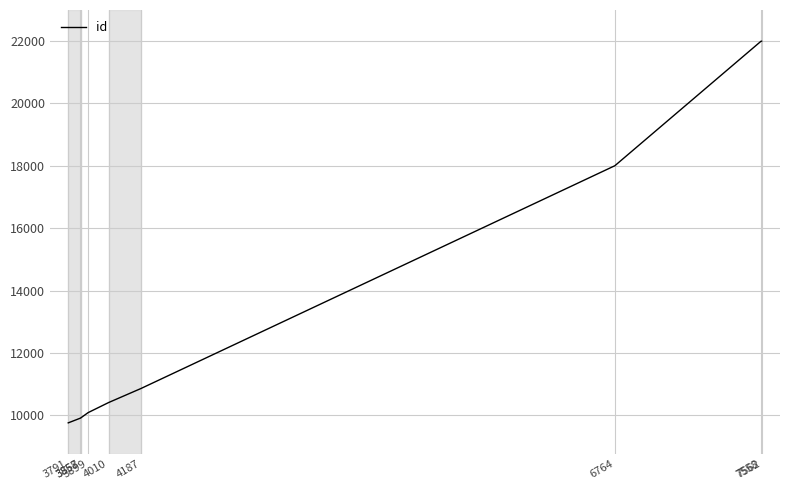

How many values are below 10406?

5